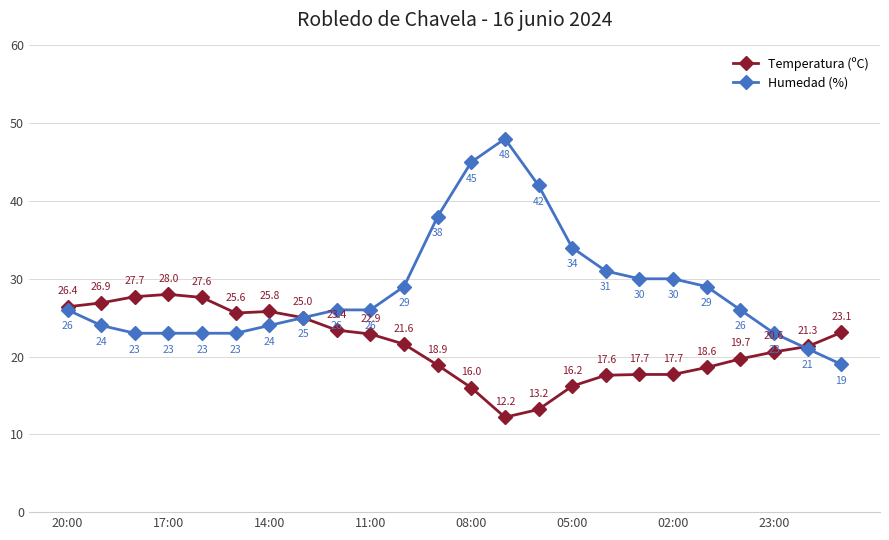

What is the value of the Humedad (%) point at the 24th from the left?

19.0